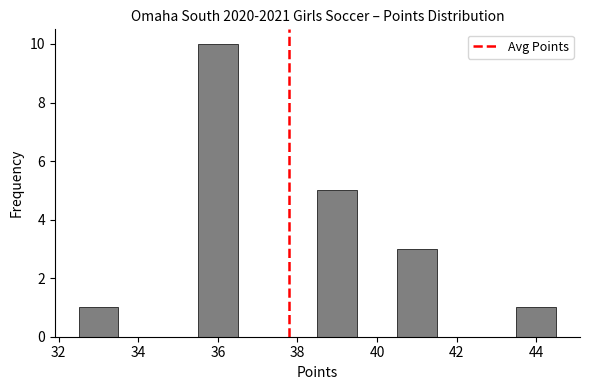

Reading left to right, list every bar in this chart as the range it spans on the x-axis followed by its height. Neither the bar edges nor the heights are printed on the chart, so give them approximately, as read against the axes.

32.5 to 33.5: 1
33.5 to 34.5: 0
34.5 to 35.5: 0
35.5 to 36.5: 10
36.5 to 37.5: 0
37.5 to 38.5: 0
38.5 to 39.5: 5
39.5 to 40.5: 0
40.5 to 41.5: 3
41.5 to 42.5: 0
42.5 to 43.5: 0
43.5 to 44.5: 1